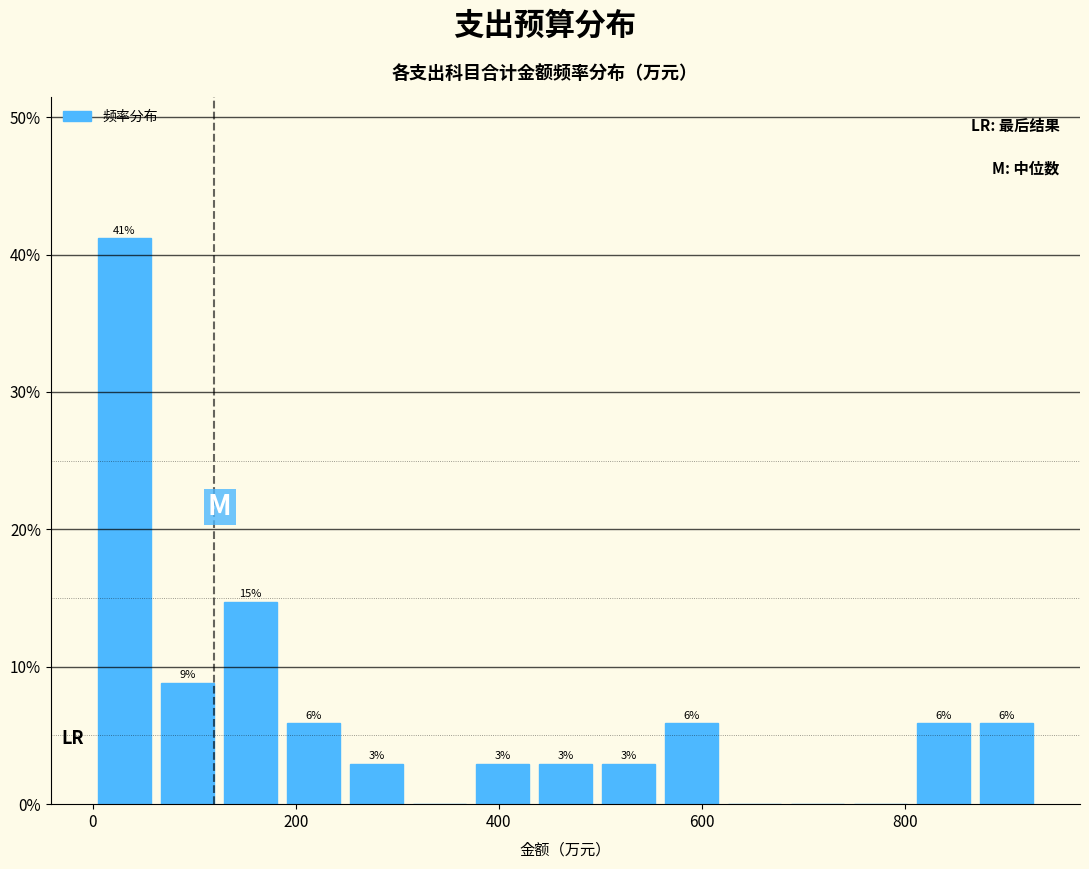

Around what value on the x-axis is the tallest bar? Give the approximate position of its centre, as read against the axis.

40